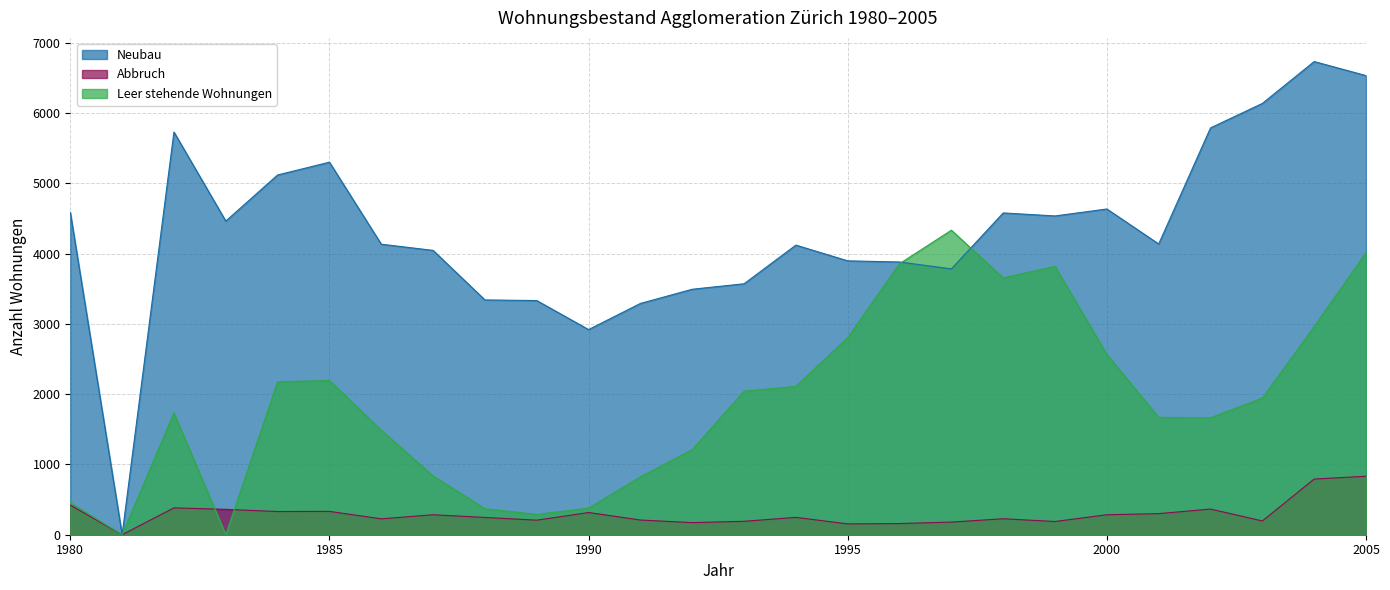

Does the chart have visible grid lines?

Yes